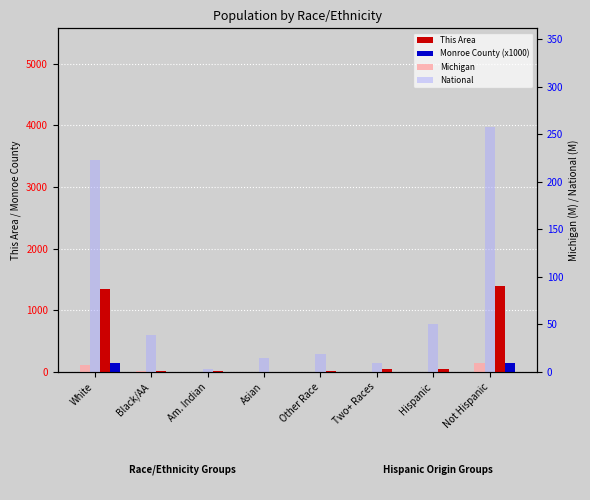

Which series has the widest spread of values?

This Area